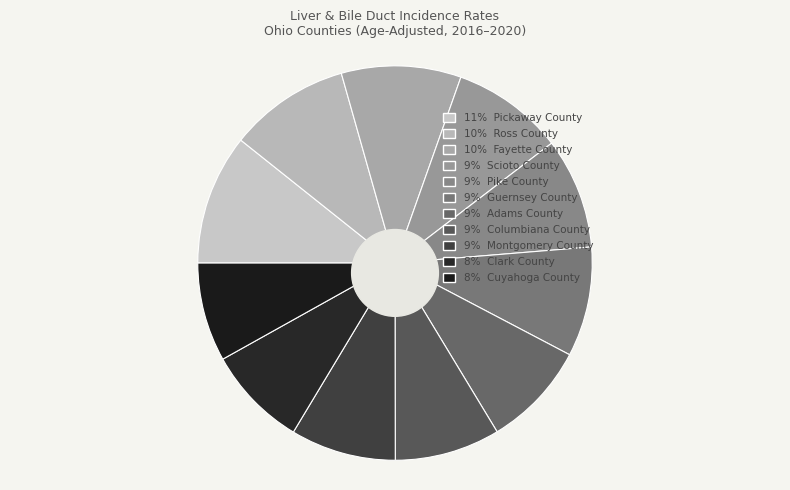

Between Pike County and Montgomery County, which is larger?

Pike County